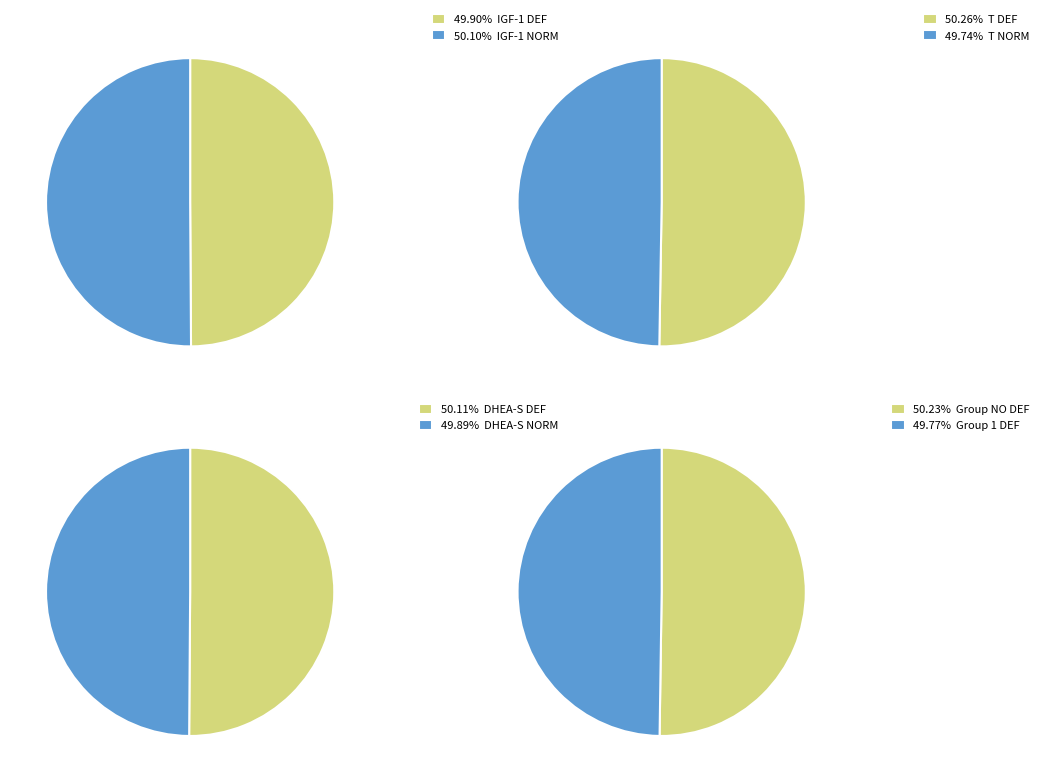

Is there a majority slice in this chart?

No